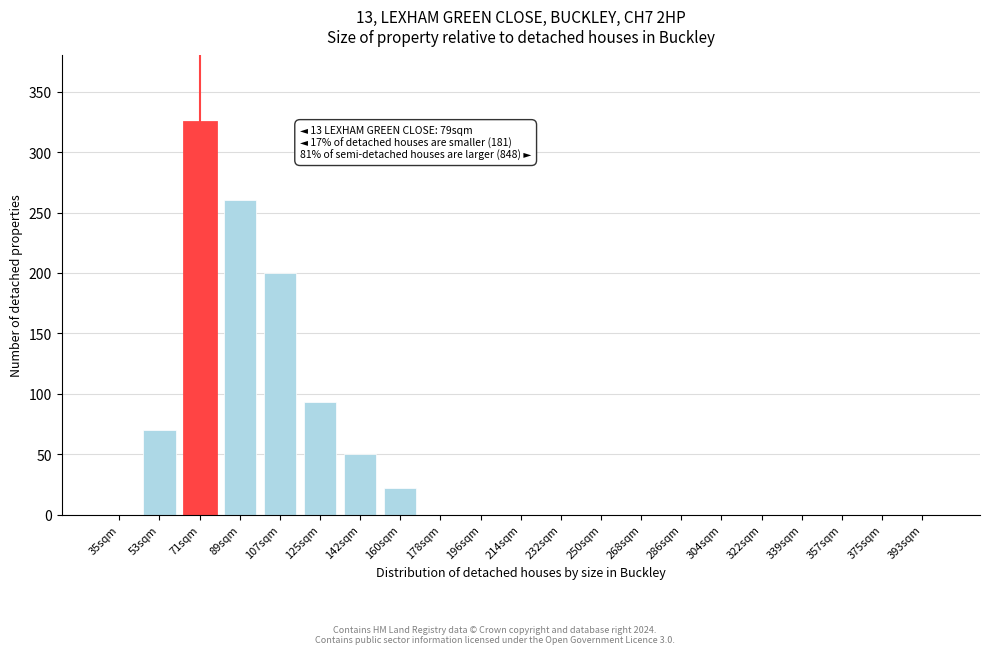

Where is the data nearest to the value 162?

107sqm